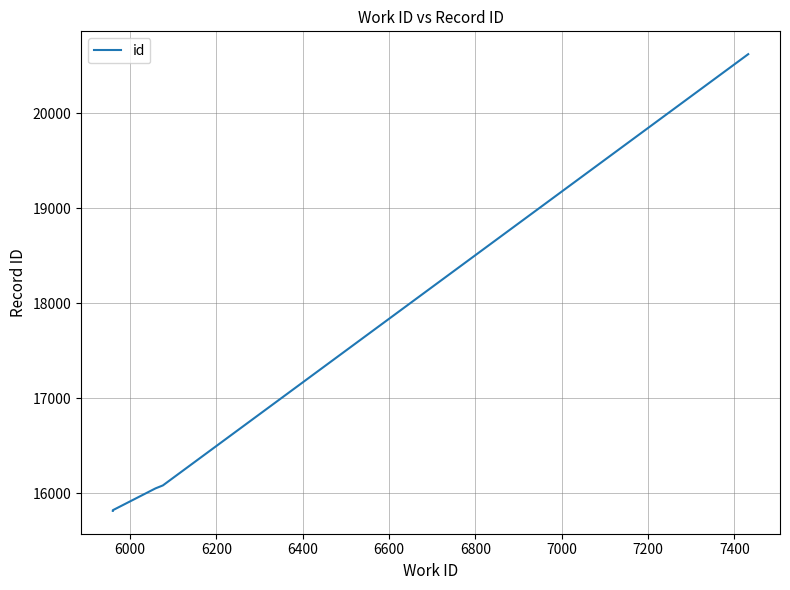

How many data points are above 15822?

4